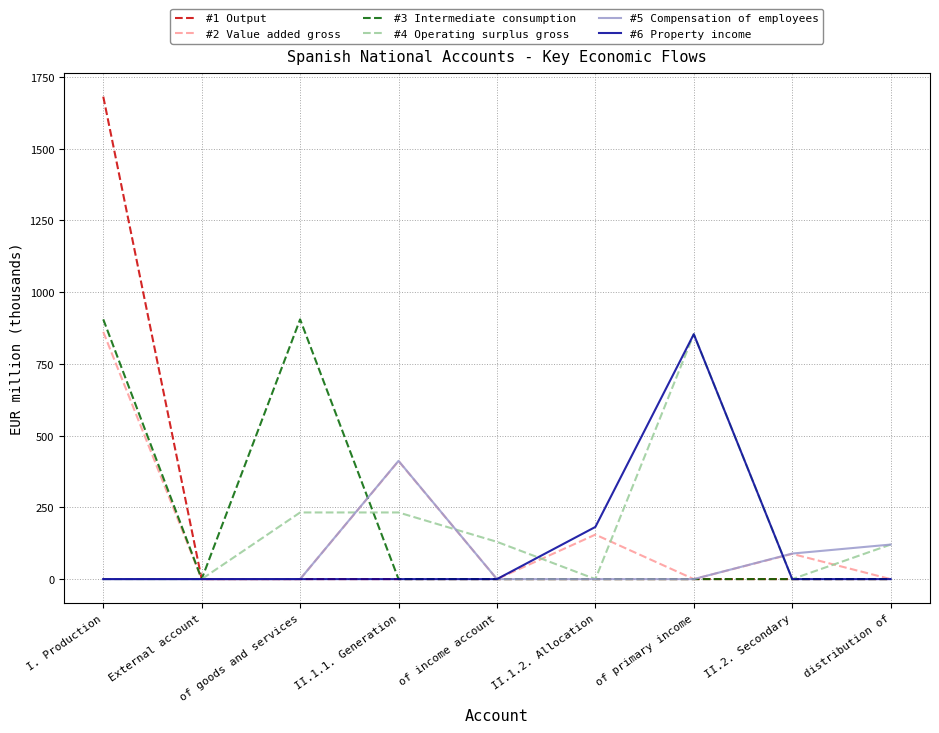

How many distinct data groups are displayed?

6